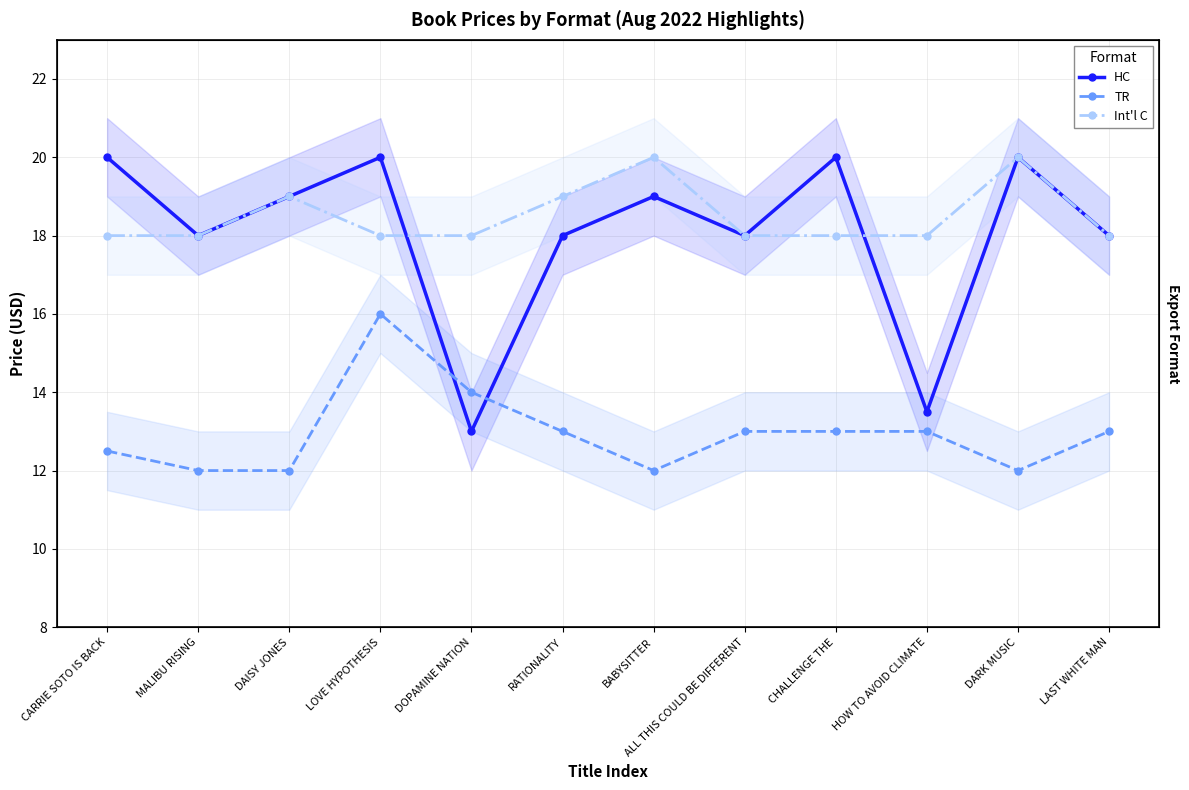

What is the value of the TR point at the 11th from the left?

12.0